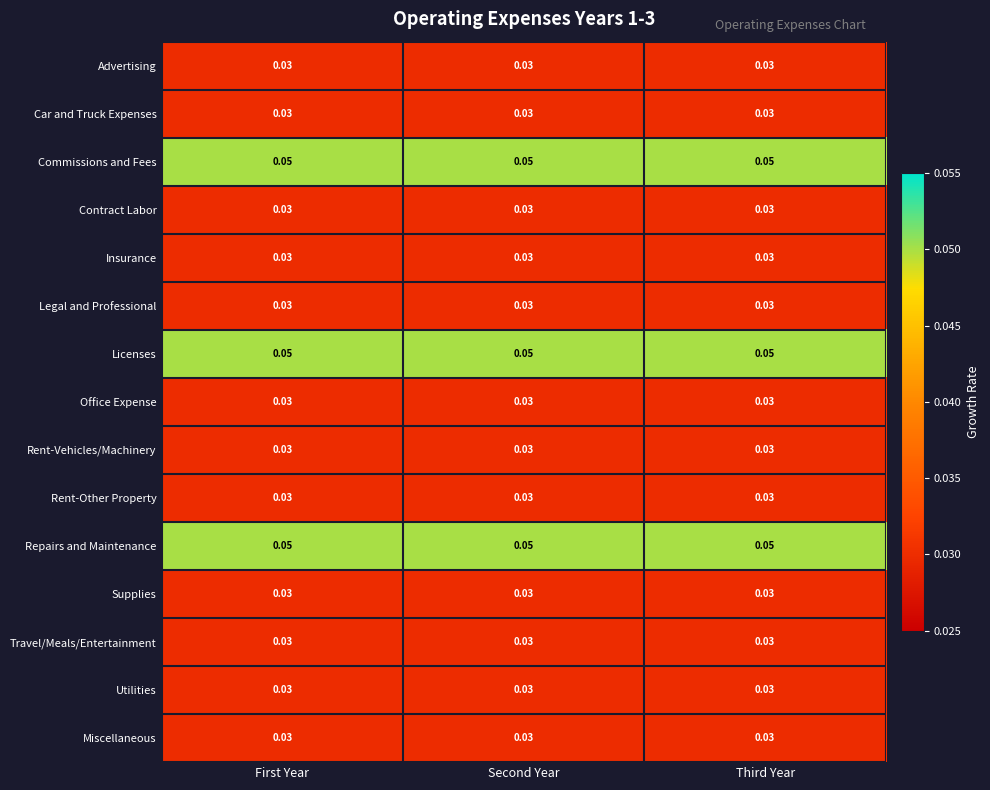

Is the value of Advertising at Third Year greater than the value of Commissions and Fees at First Year?

No